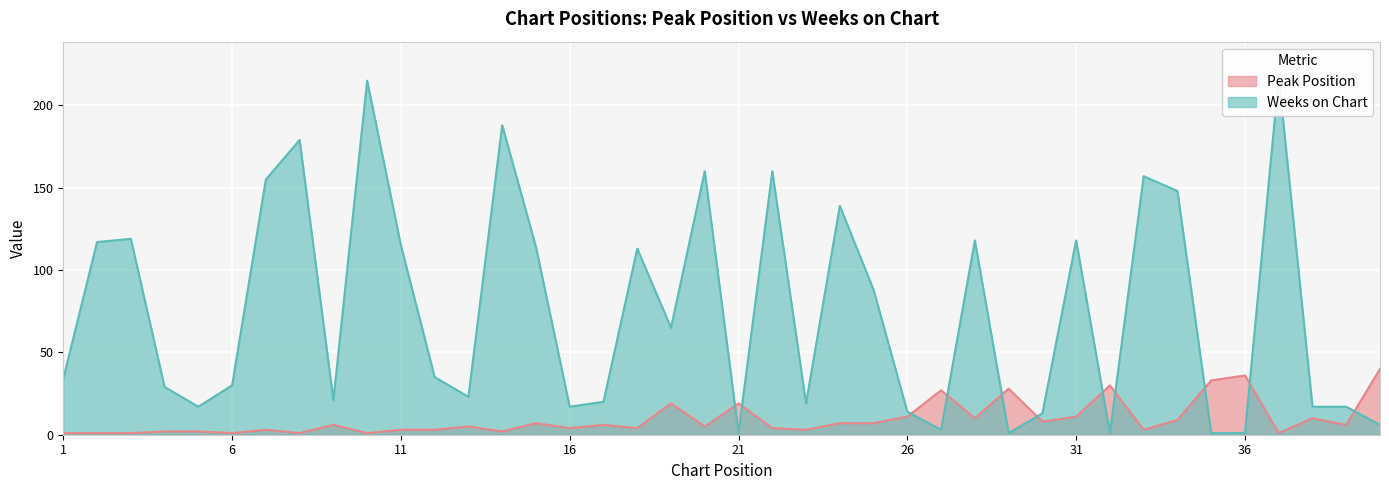

At which label does Weeks on Chart first exceed 35?

2